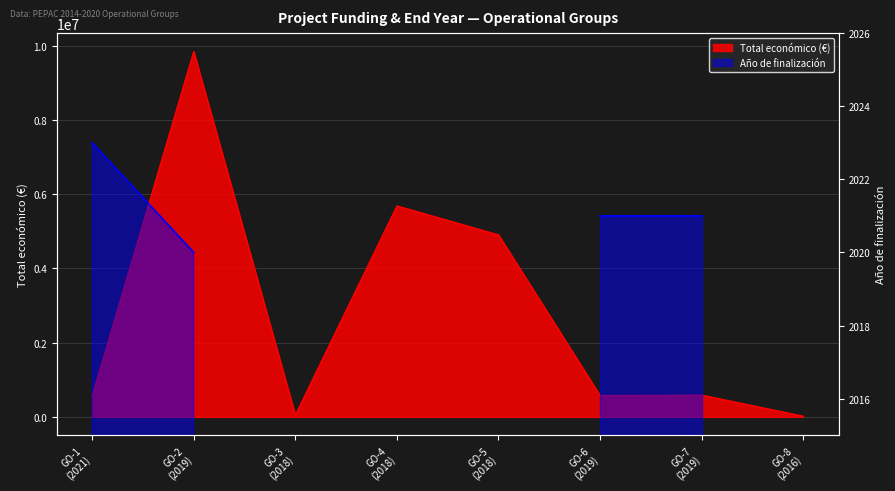

Which label corresponds to the largest value in the chart?

GO-2 (2019)